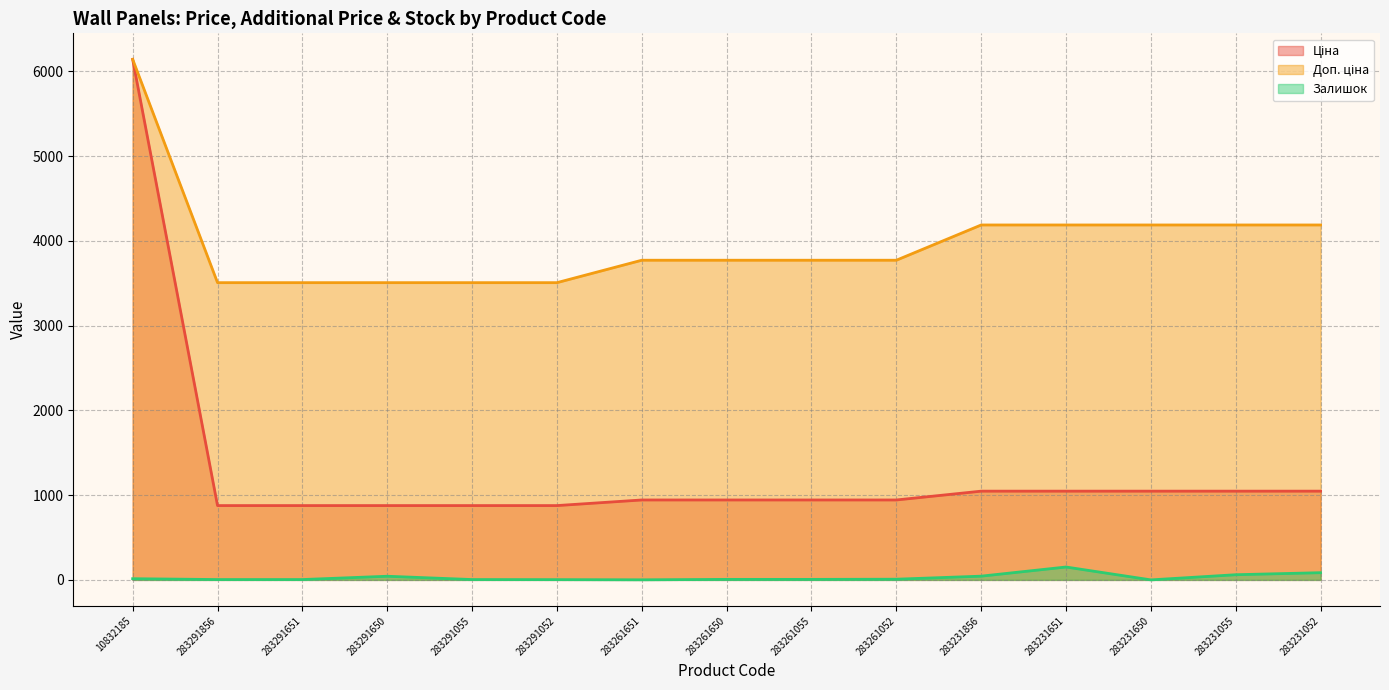

What is the spread (max minus min) of values at 283261055?

3766.7